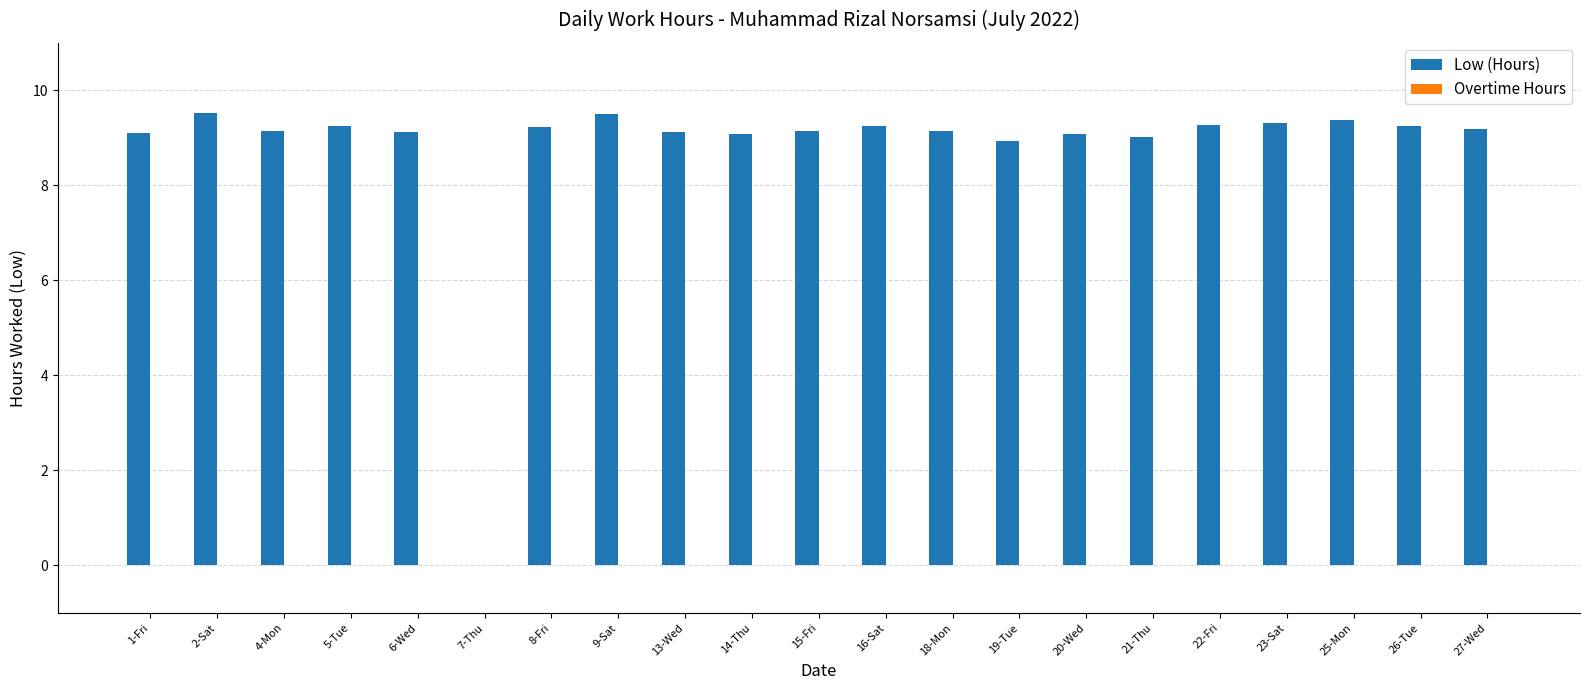

Where is the data nearest to the value 4?

7-Thu